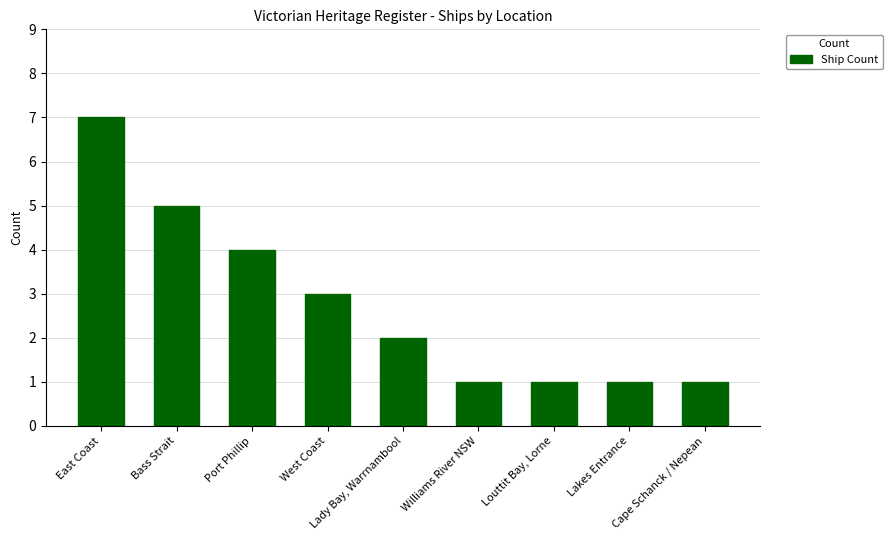

Which label corresponds to the largest value in the chart?

East Coast